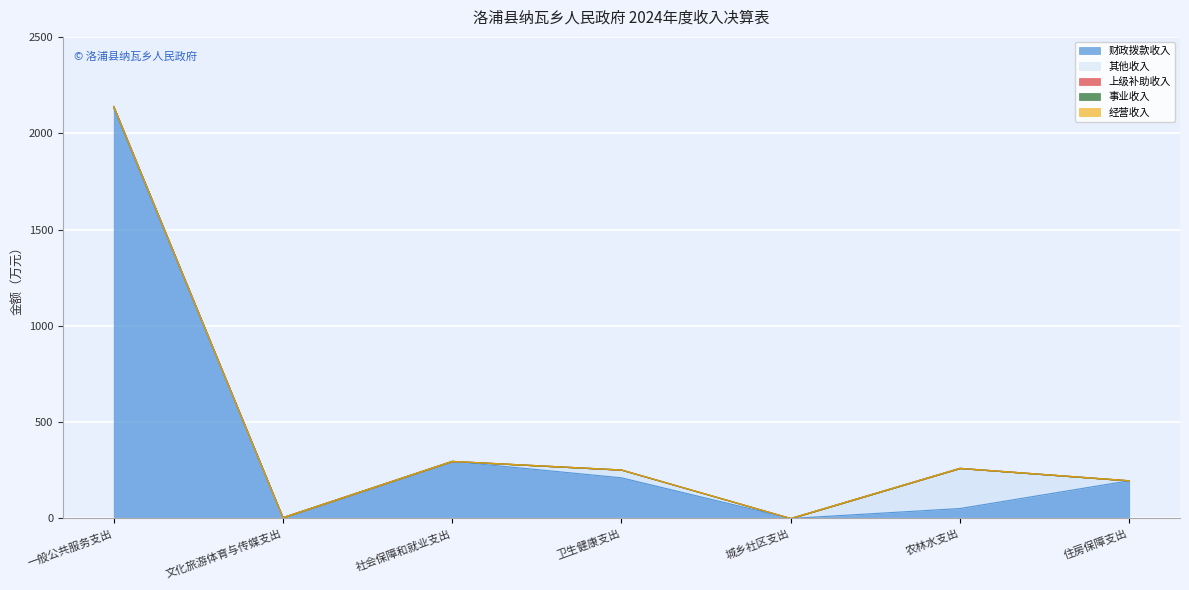

How many lines are shown in the chart?

5